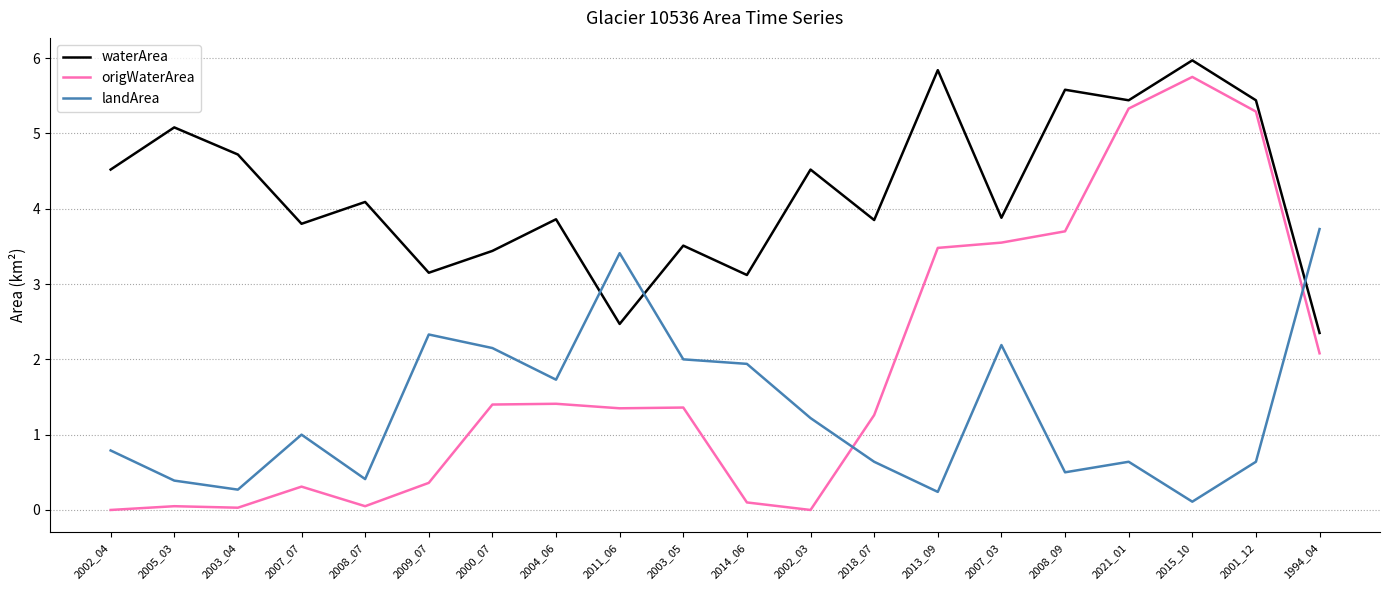

Which series has the largest total across all categories?

waterArea